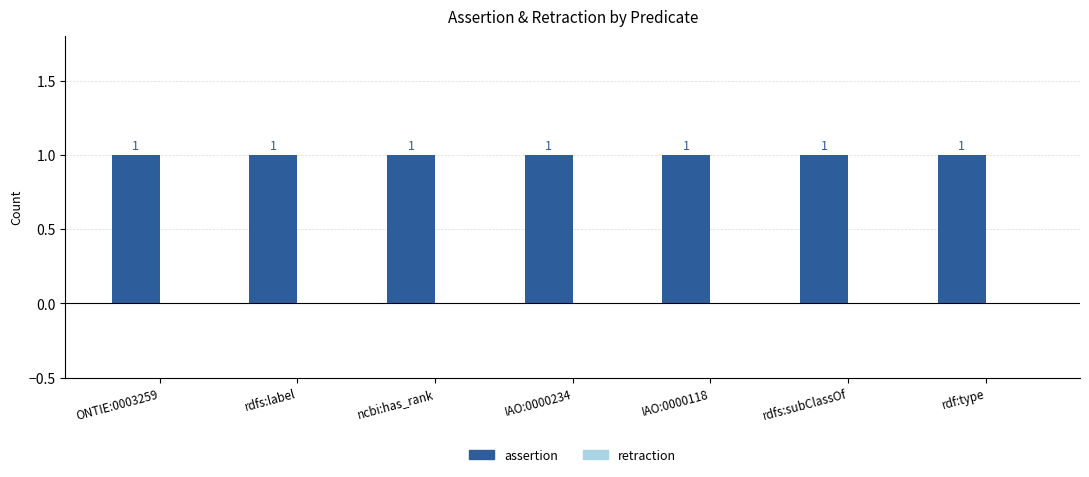

At how many categories does at least one series exceed 0?

7